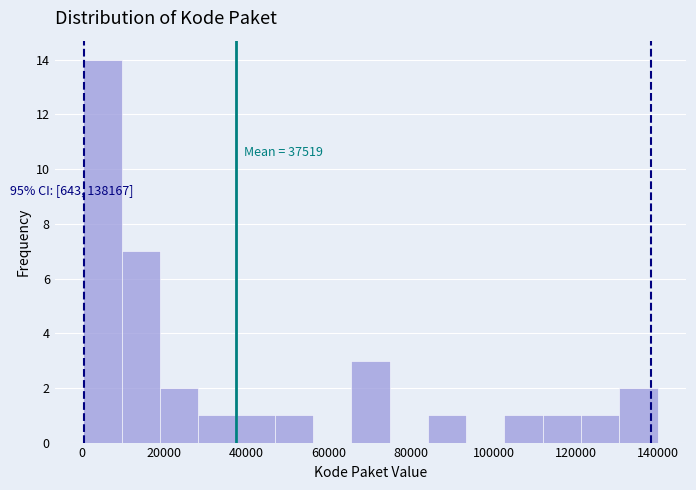

Over which range of the x-axis is the bar tallest?

0 to 10000